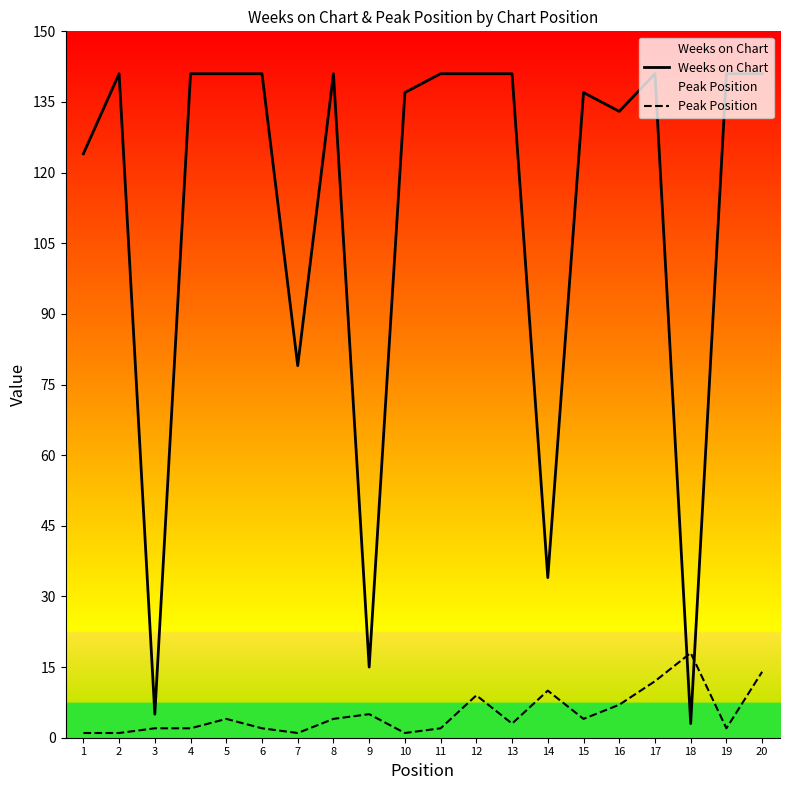

How many times do Peak Position and Weeks on Chart cross each other?

2